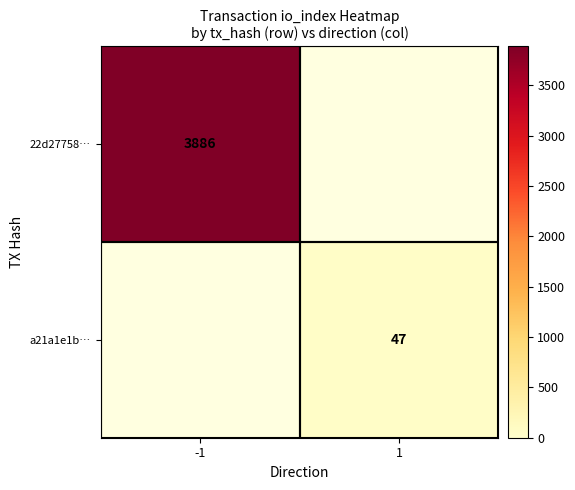

The 22d27758… series shows 1632.9 at -1. True or false?

False